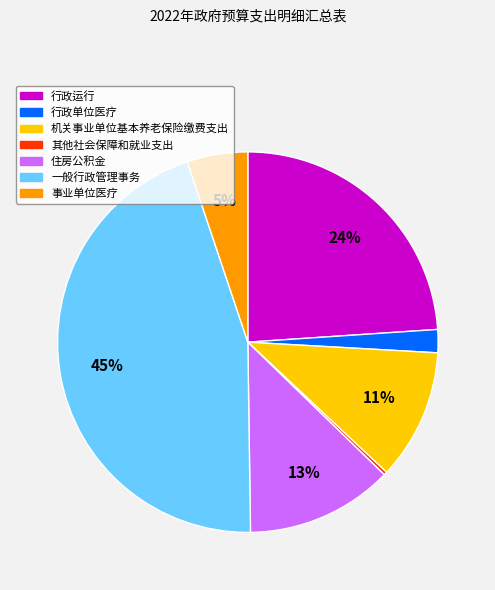

To the nearest percent, what is the average slice percentage?

14%